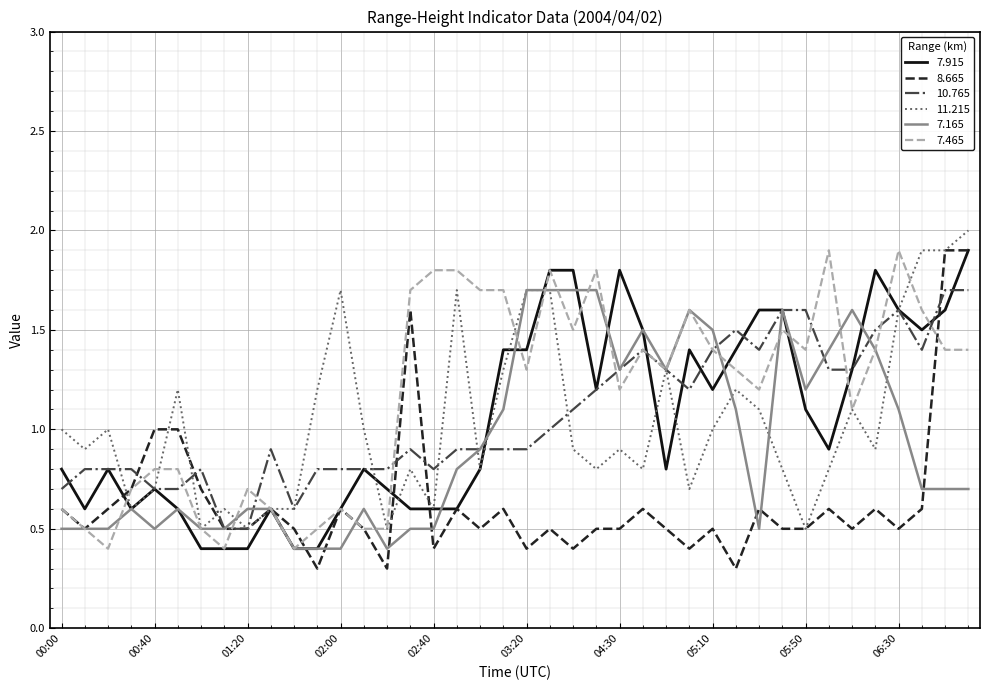

What is the highest value of the 7.465 series?

1.9